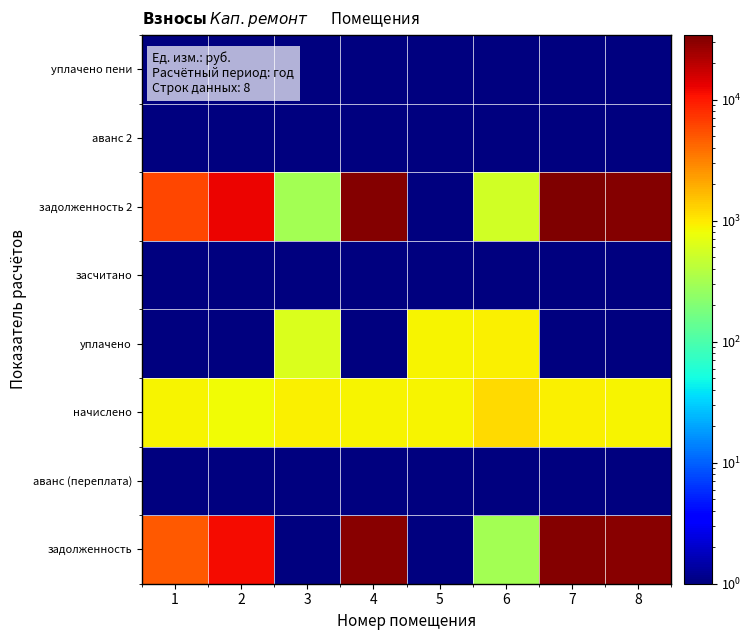

At which category does the chart reach its minimum across all series?

3